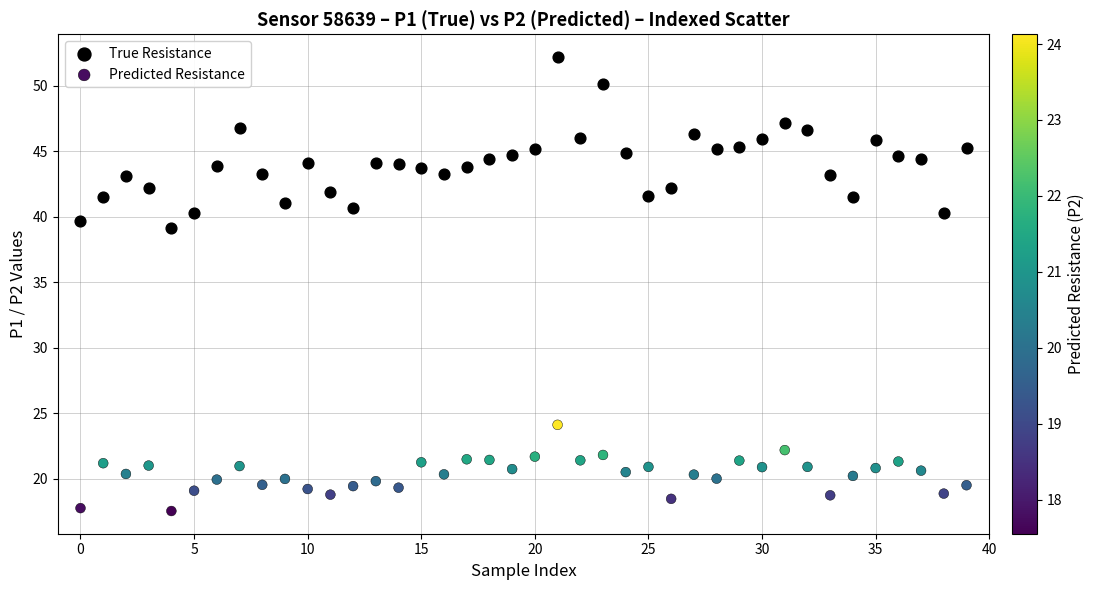

Which series has the largest Y range (max minus min)?

True Resistance